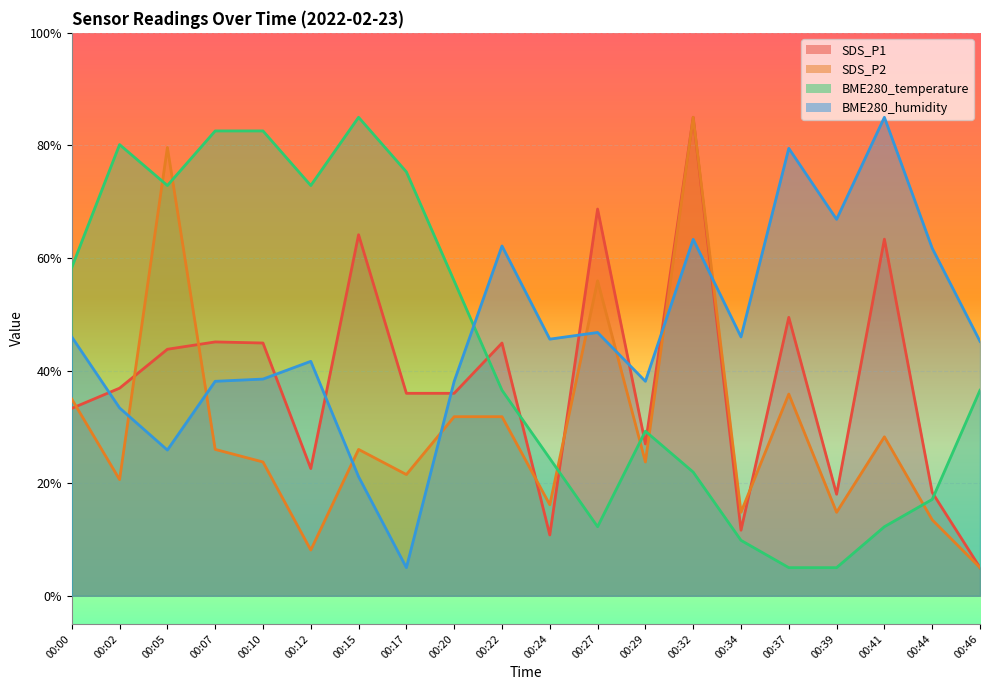

True or false: SDS_P2 has a value of 55.2 at 00:05.

False